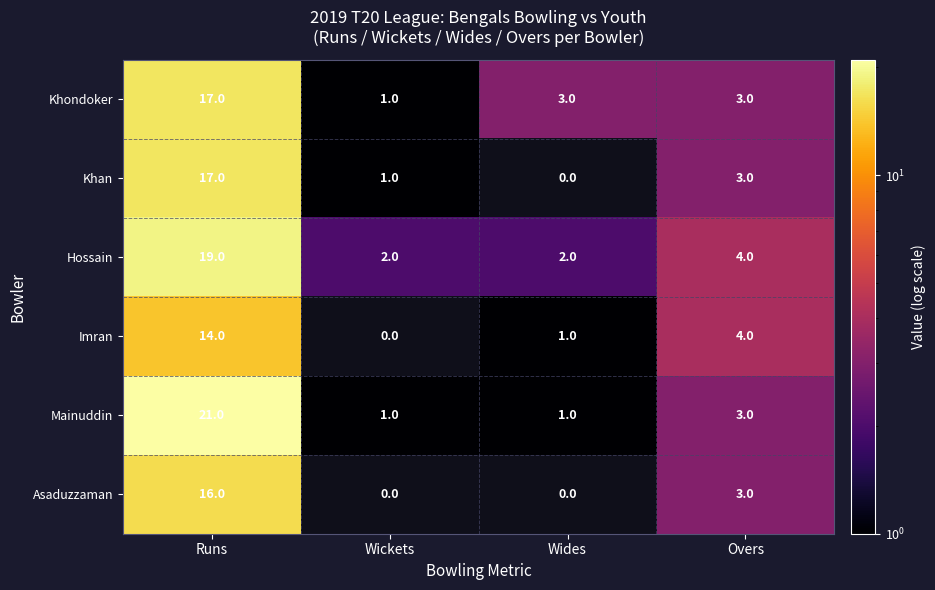

What is the total value across all series at Runs?

104